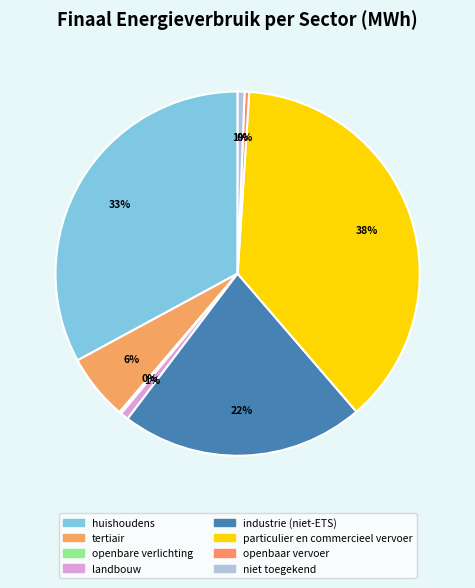

Between openbaar vervoer and particulier en commercieel vervoer, which is larger?

particulier en commercieel vervoer